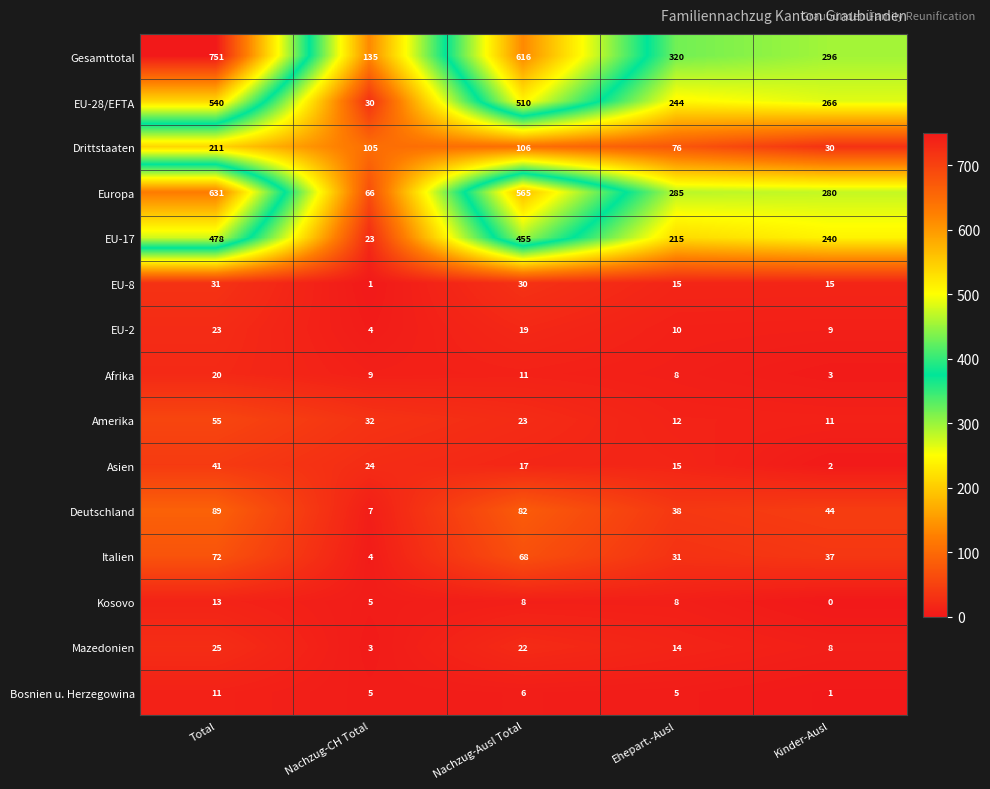

Which series has the largest range (max minus min)?

Gesamttotal